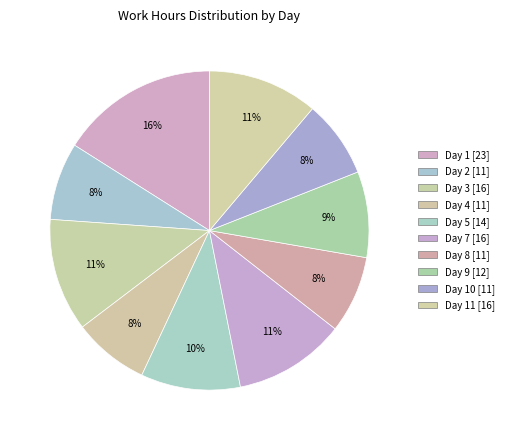

Rank the categories by value from highest to lowest.

Day 1, Day 3, Day 7, Day 11, Day 5, Day 9, Day 2, Day 10, Day 8, Day 4